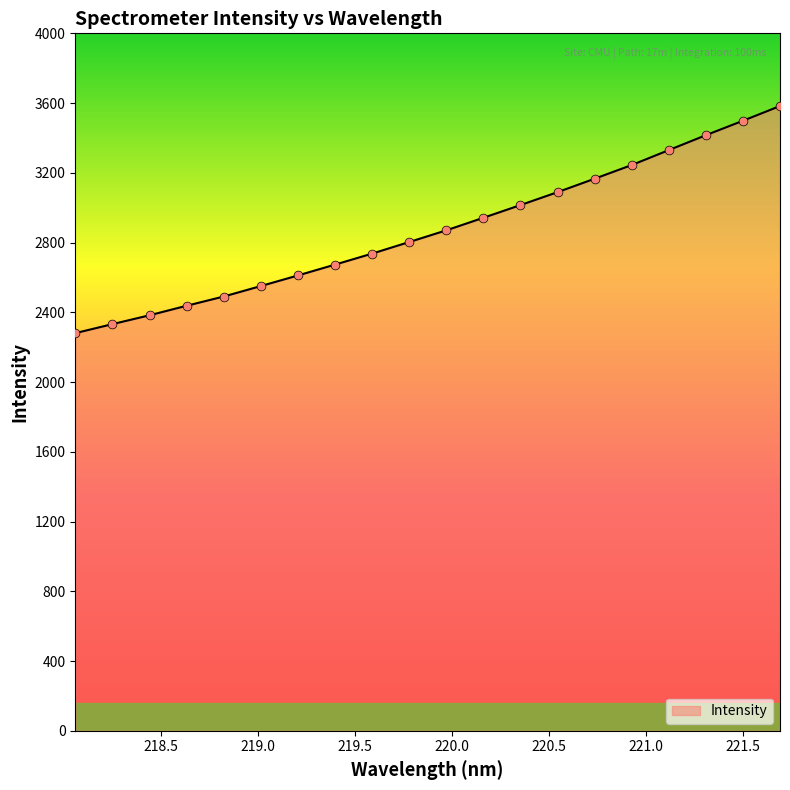

What is the smallest value displayed?

2280.5